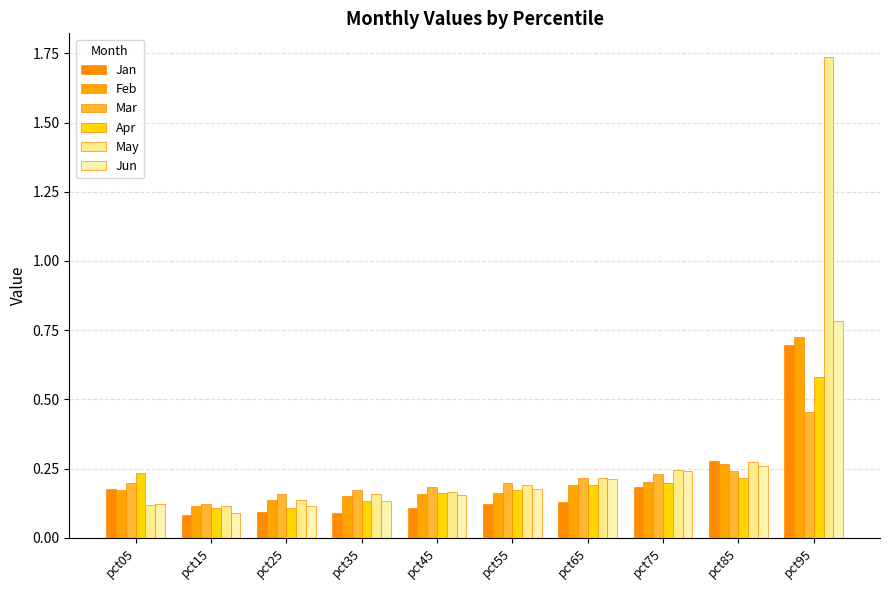

How many bars are there in total?

60